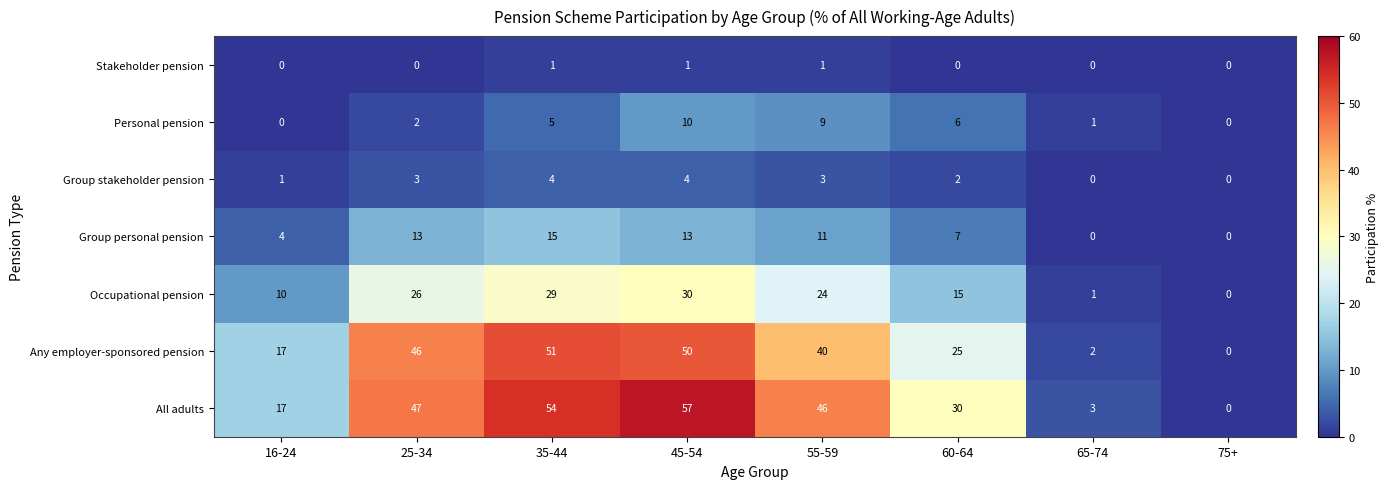

What is the difference between the Any employer-sponsored pension values at 55-59 and 65-74?

38